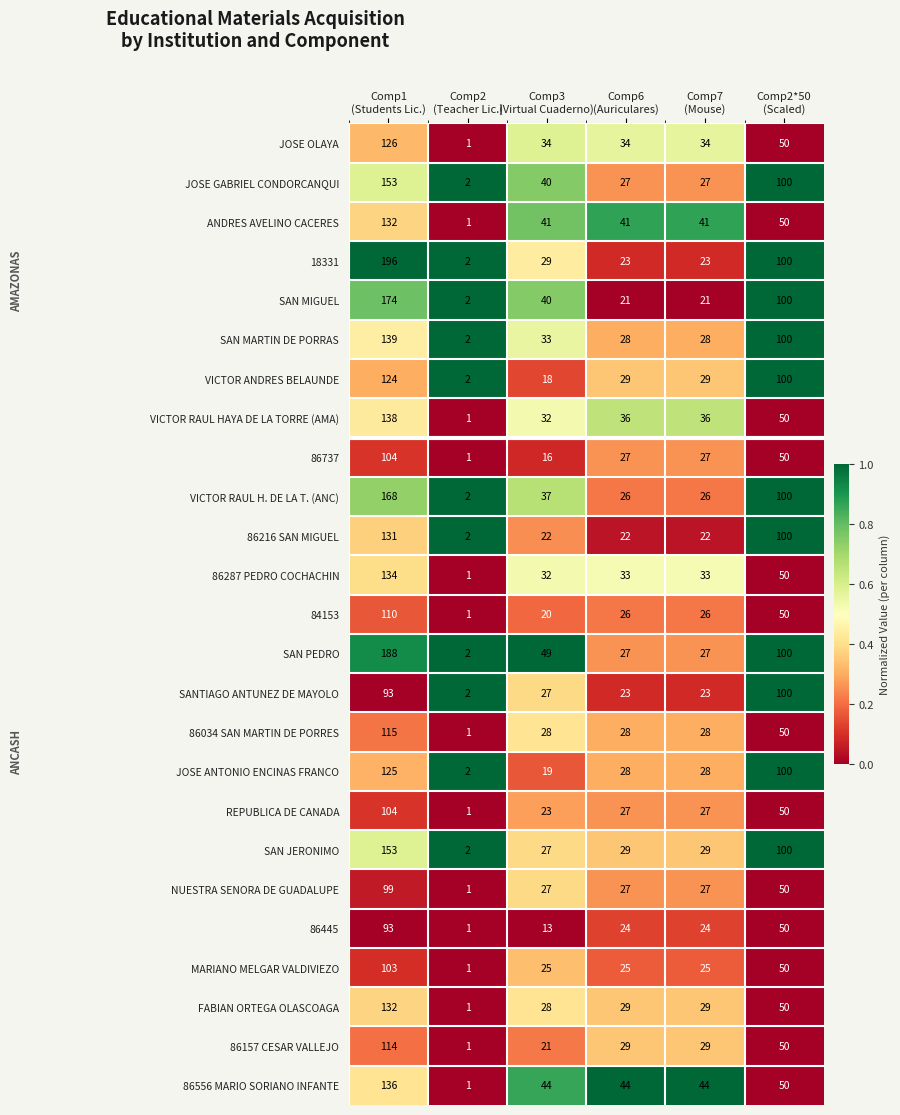

Which series has the largest total across all categories?

SAN PEDRO